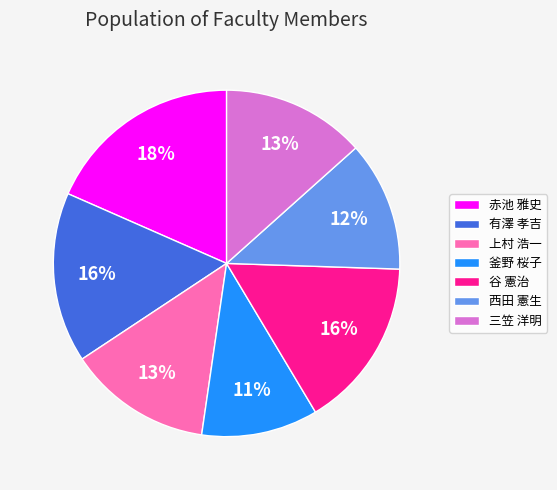

How many slices are in this pie chart?

7